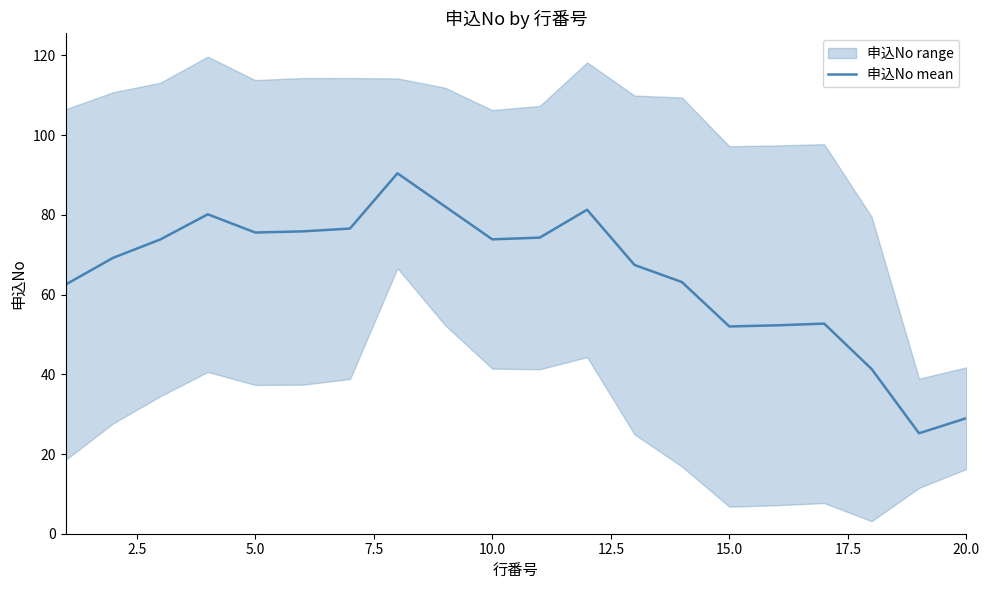

Is it true that 申込No mean equals 29.0 at 20.0?

True